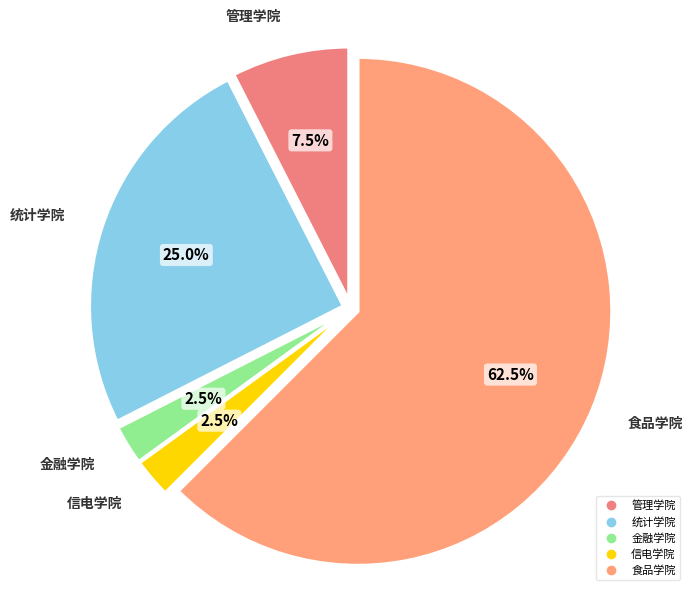

The 金融学院 slice represents 11% of the pie. True or false?

False